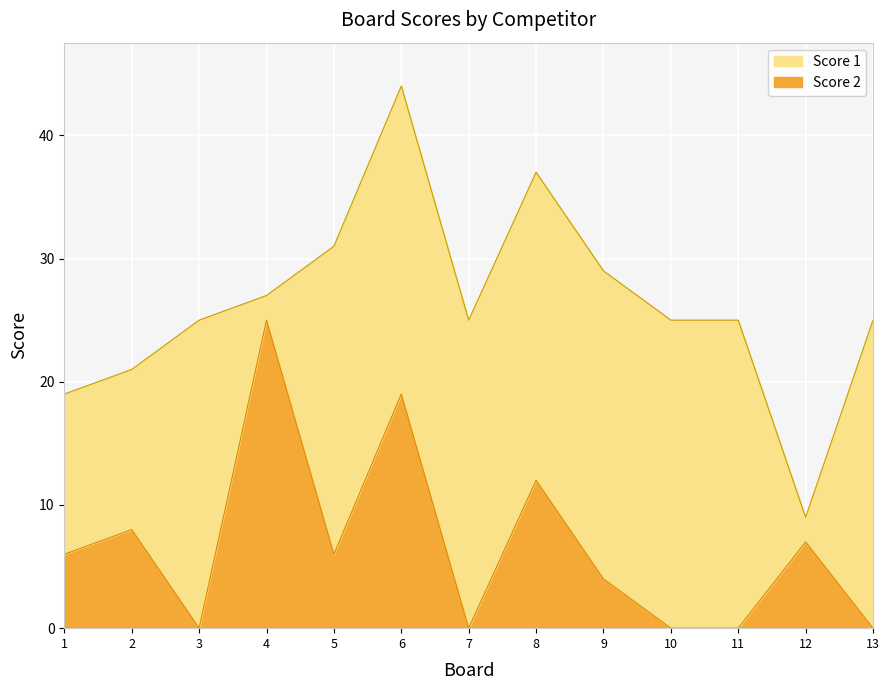

How many positive values are there?

8